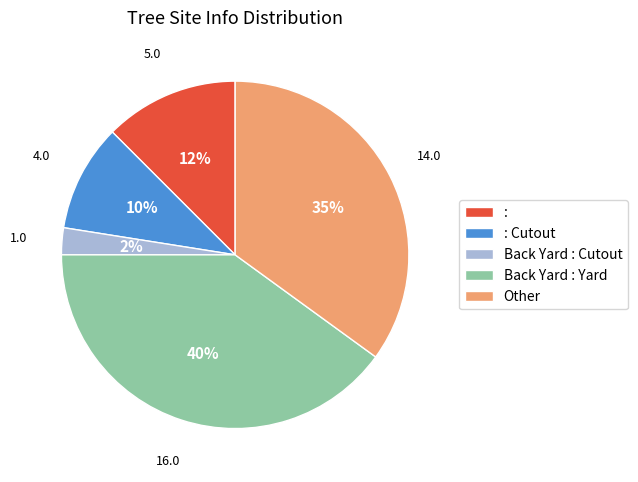

Rank the categories by value from highest to lowest.

Back Yard : Yard, Other, :, : Cutout, Back Yard : Cutout